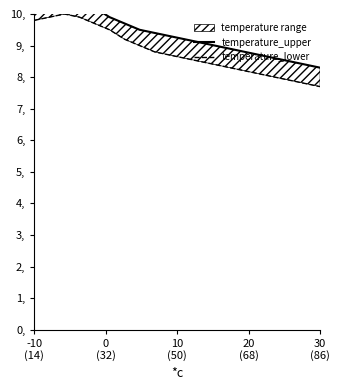

True or false: temperature_lower has a value of 10.5 at 16.

False